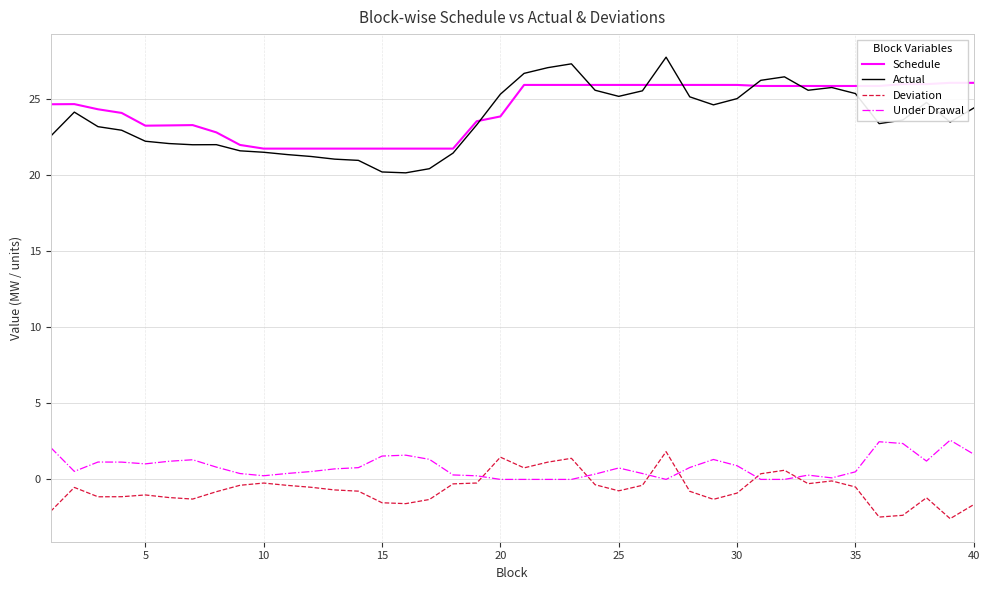

The Deviation series shows -1.0 at 5. True or false?

True